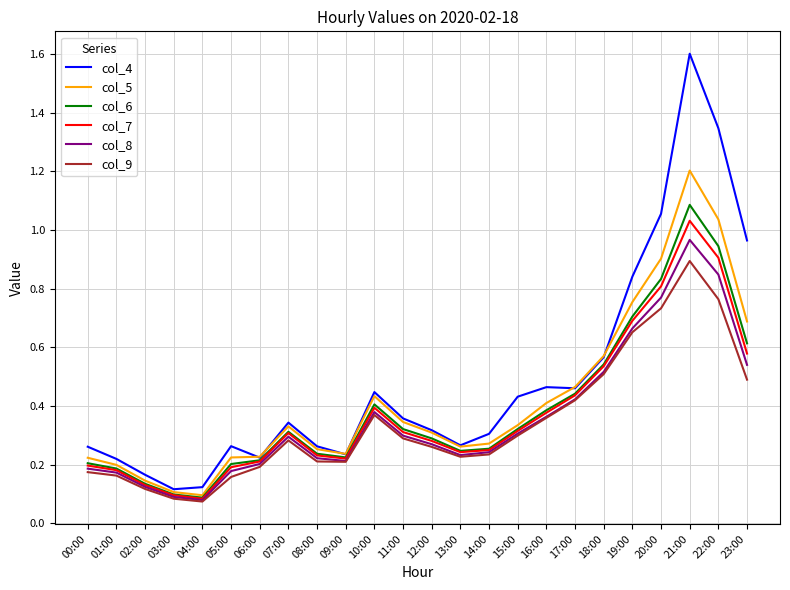

True or false: col_5 has more than 1 interior local peaks.

True